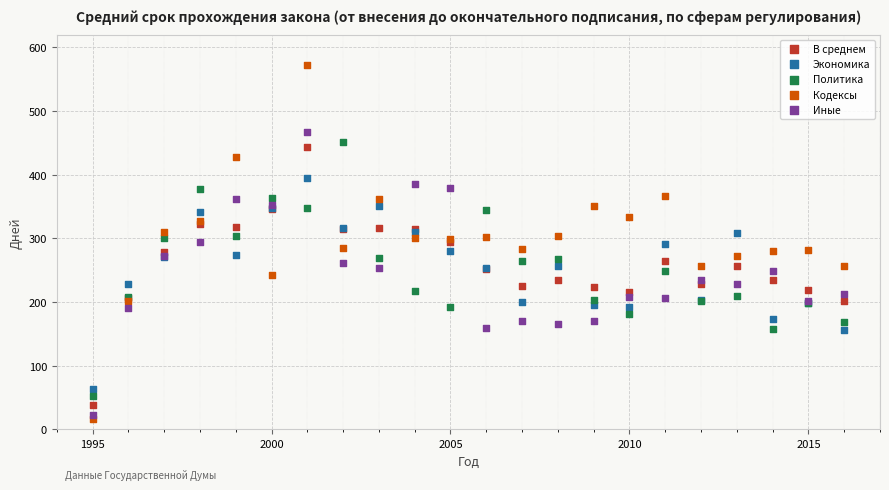

Which series reaches the maximum Y coordinate?

Кодексы